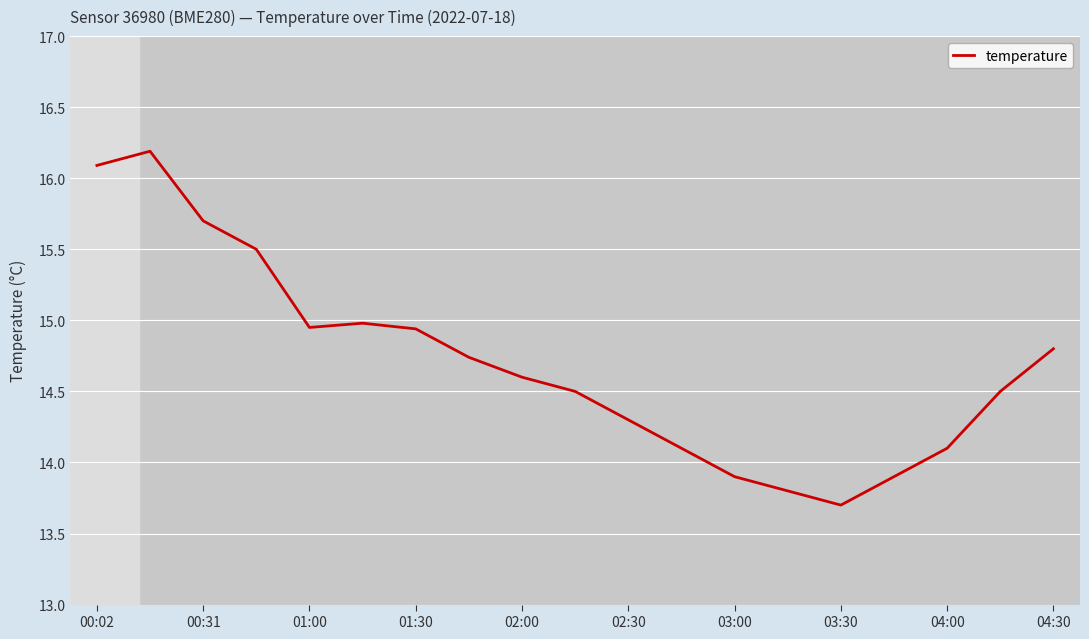

Count the number of values greater than 14.

15